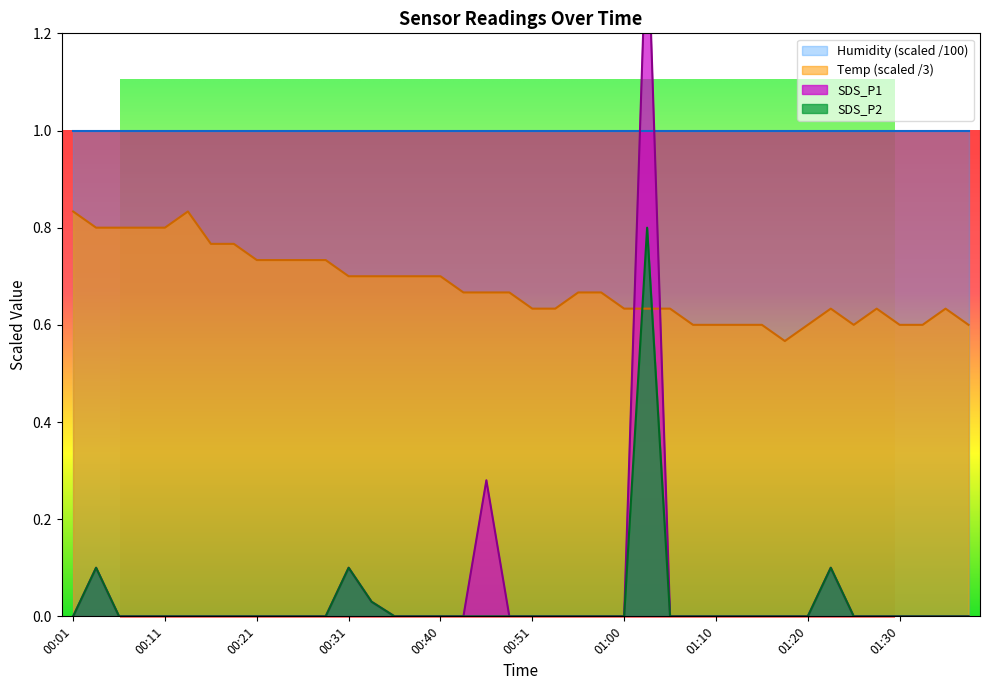

Between 01:30 and 01:34, which series saw the biggest shift?

Temp